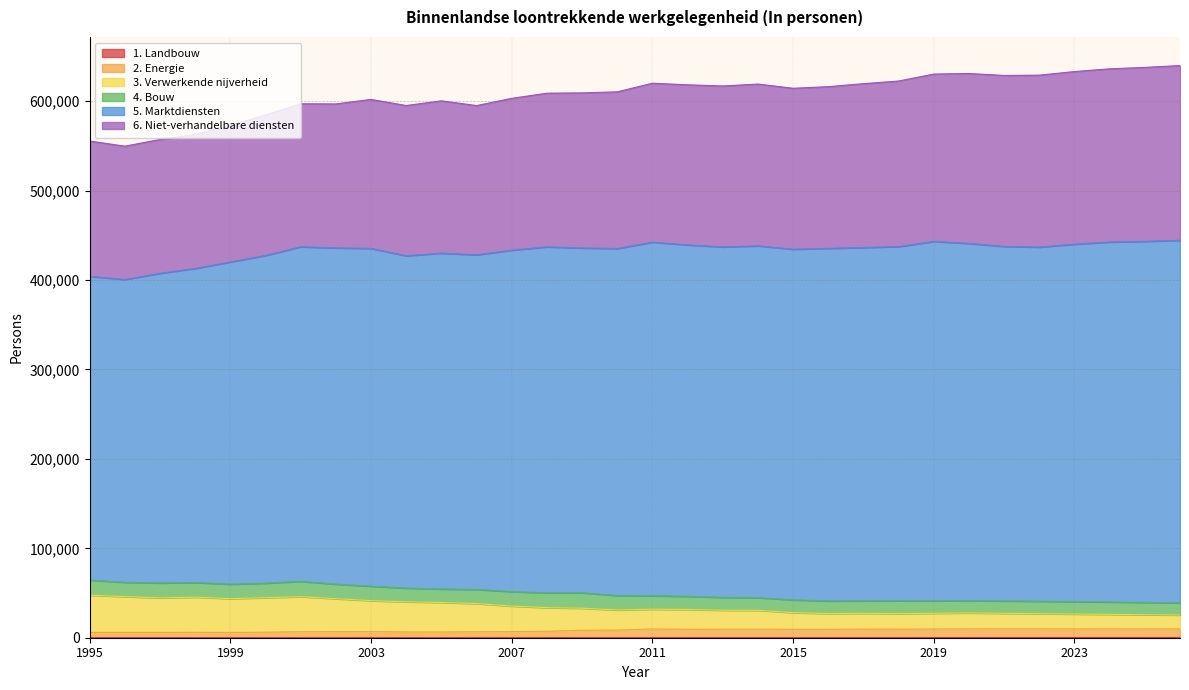

What is the value of the 3. Verwerkende nijverheid point at the 26th from the left?

27762